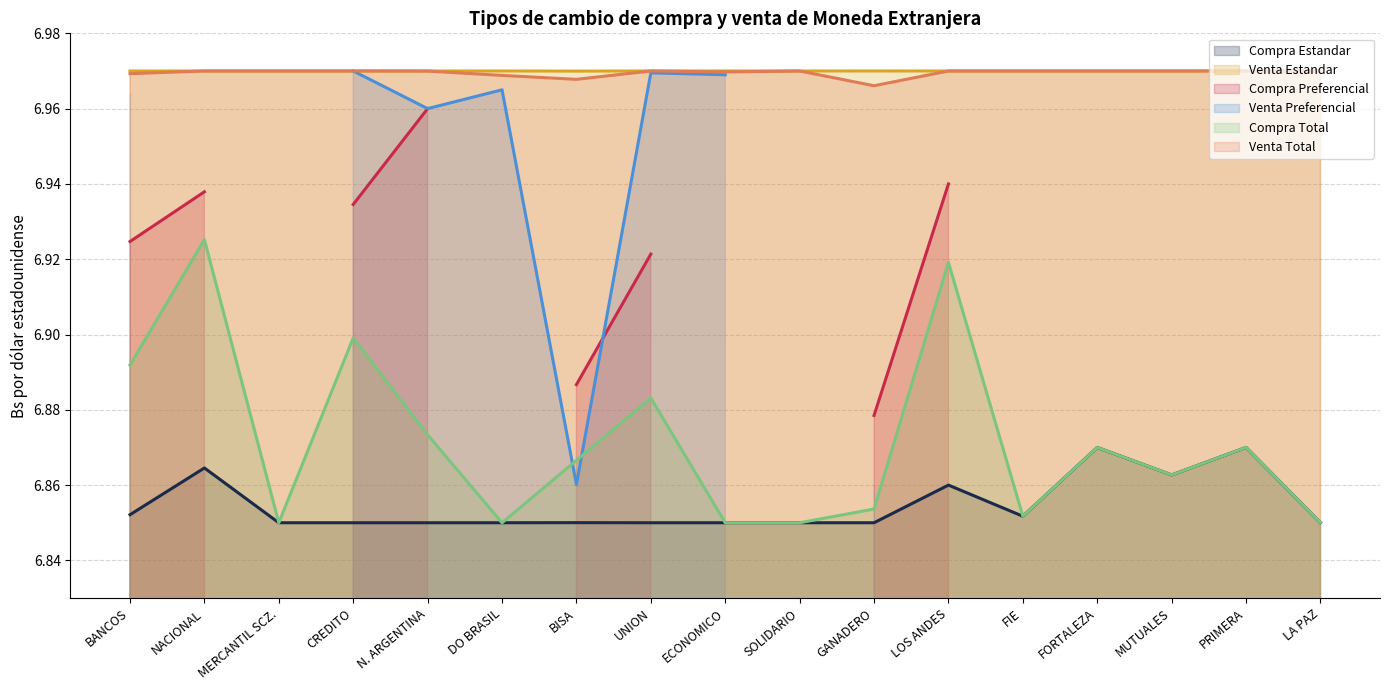

The Venta Estandar series shows 4.5 at CREDITO. True or false?

False